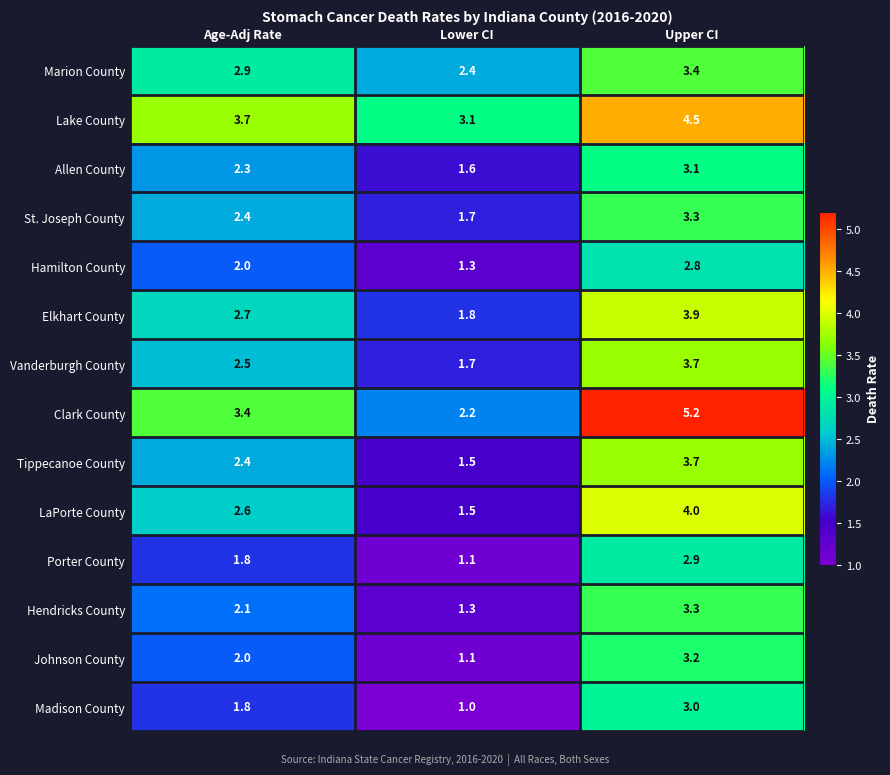

Which label corresponds to the smallest value in the chart?

Lower CI